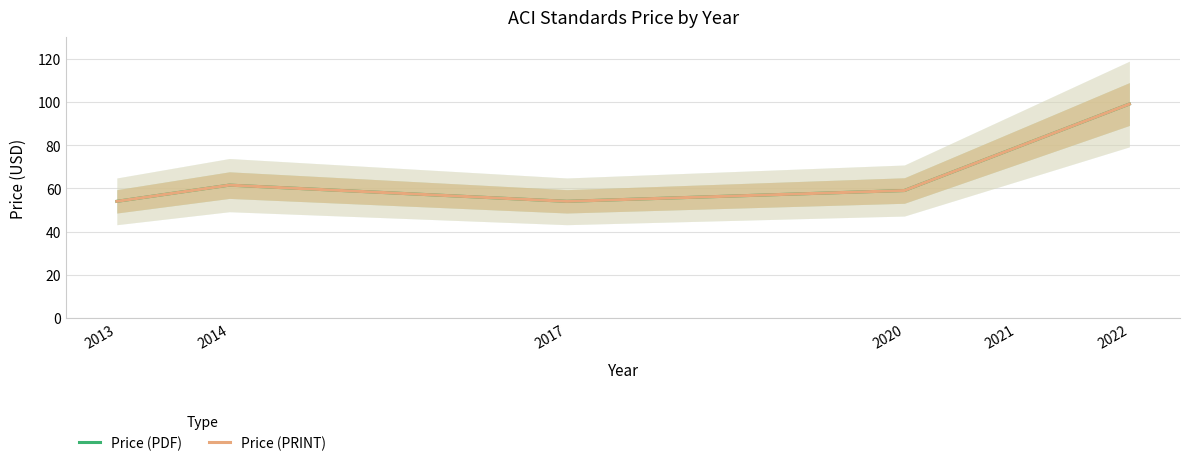

True or false: Price (PRINT) and Price (PDF) cross at least once.

False